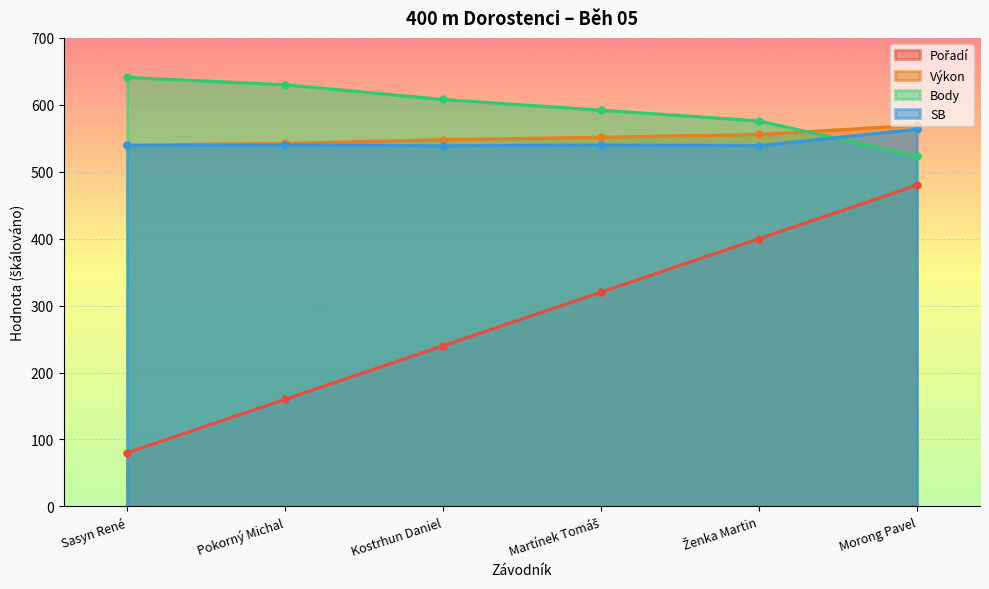

At which label is Pořadí closest to 280?

Kostrhun Daniel